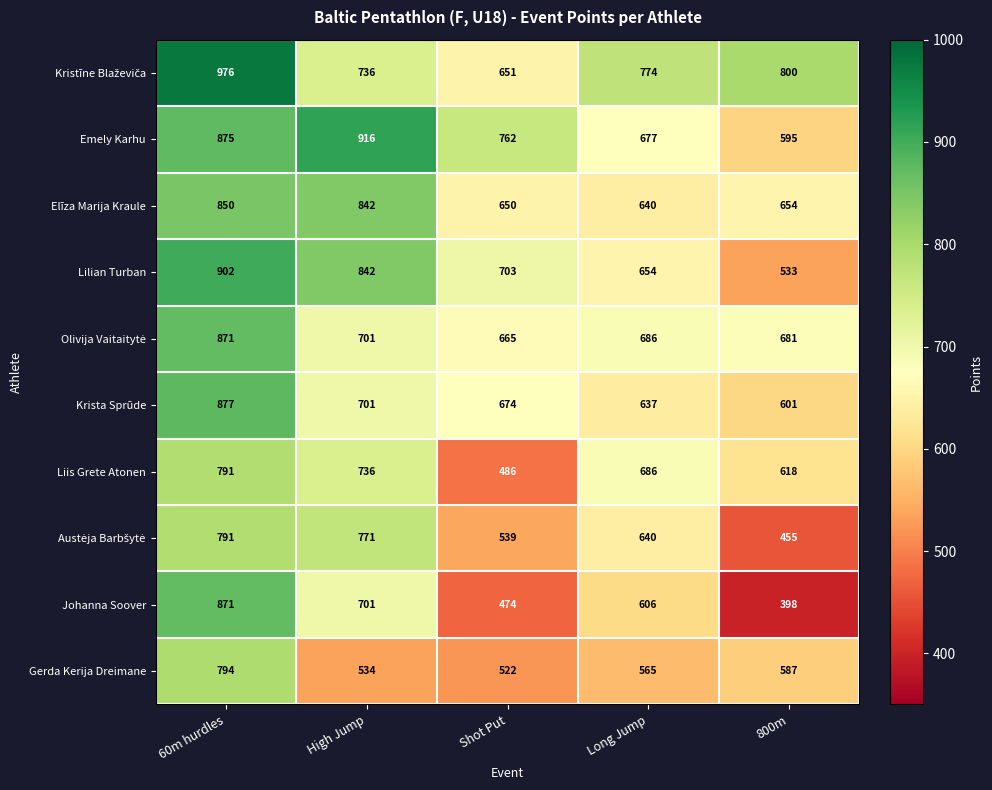

At which label does Liis Grete Atonen first exceed 686?

60m hurdles